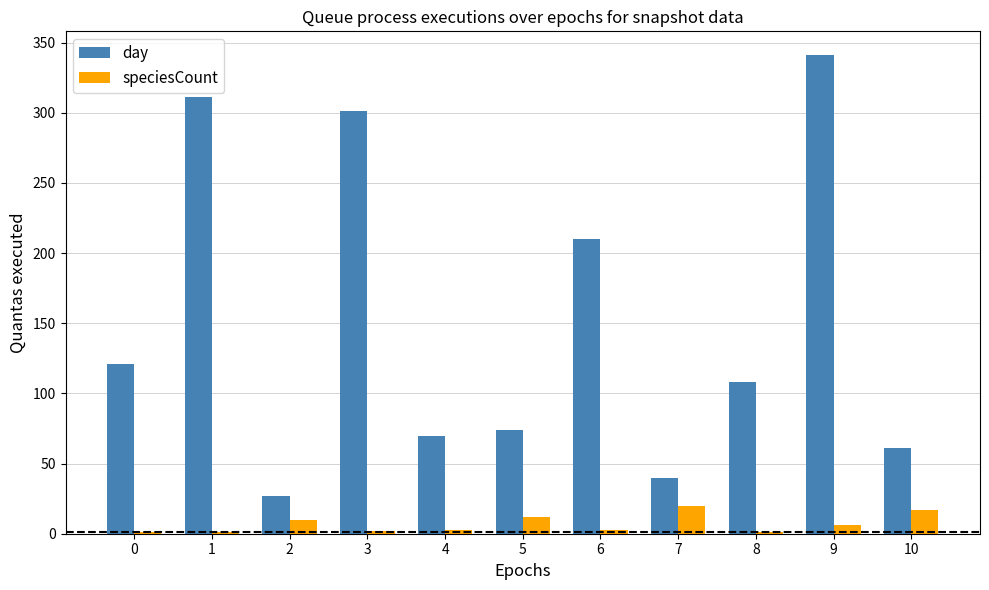

The value of day at 0 is 48. True or false?

False